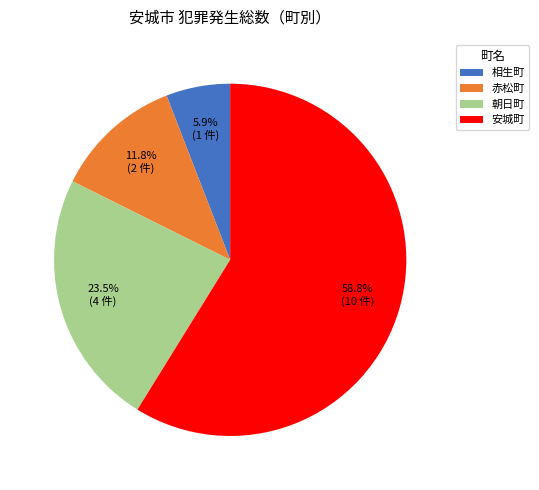

Which category has the smallest portion of the pie?

相生町